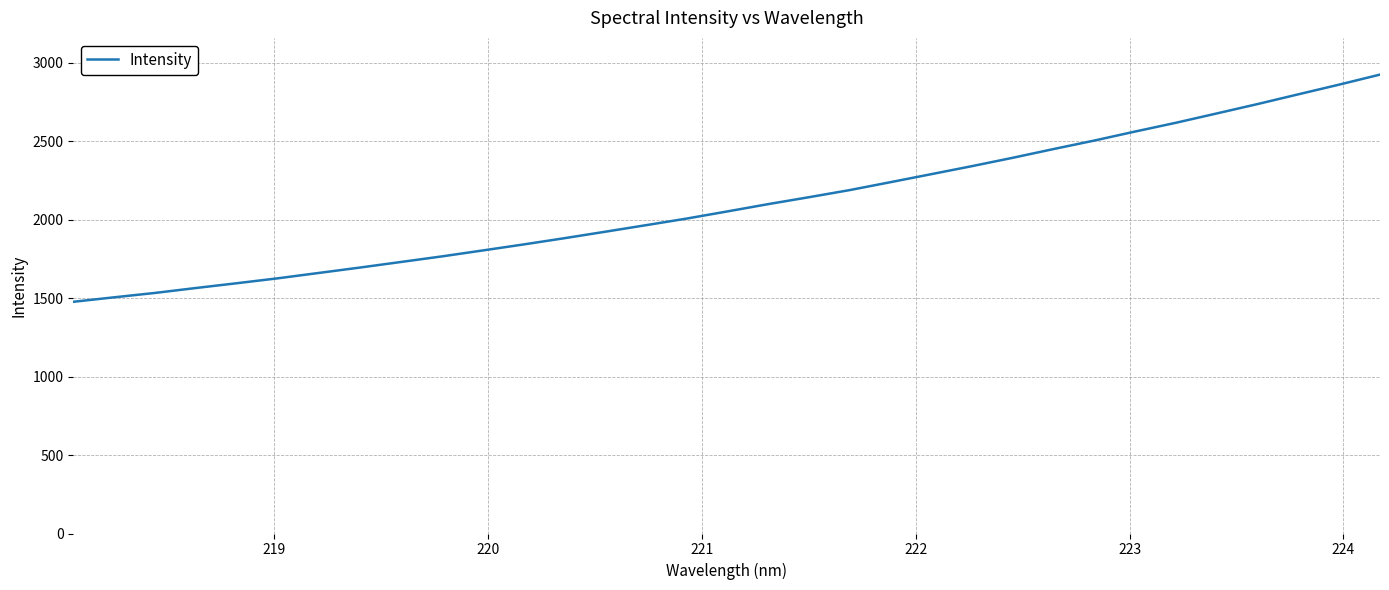

What is the difference between the maximum and minimum values?

1448.1